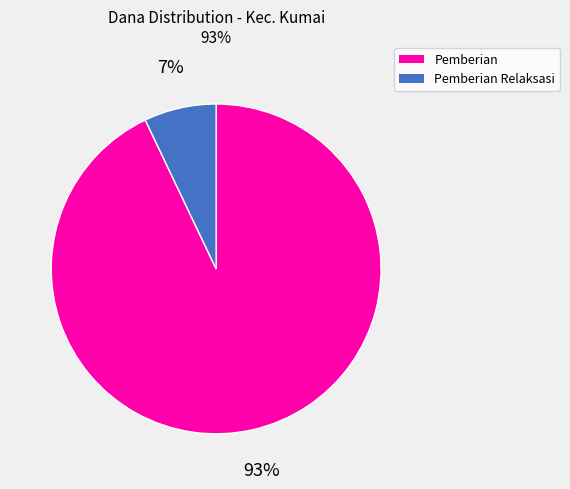

Does any single category account for the majority?

Yes